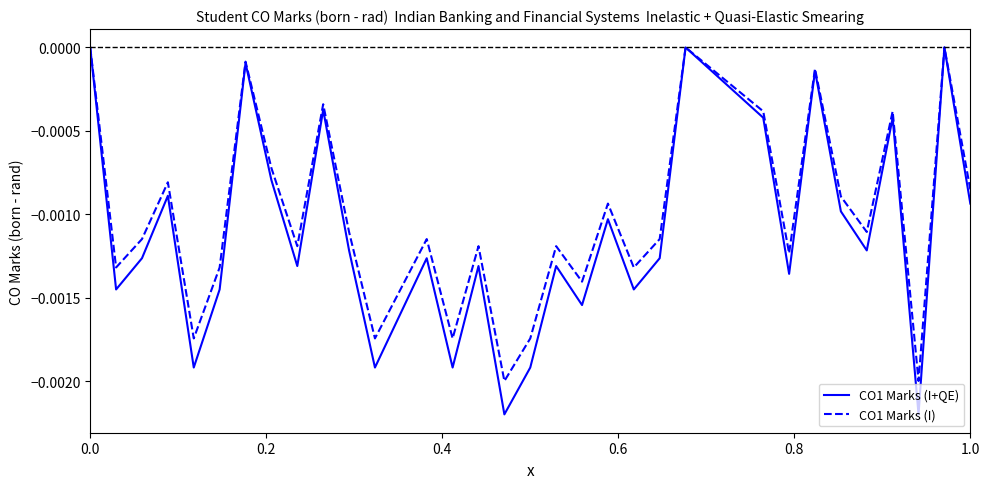

Which series has the largest total across all categories?

CO1 Marks (I)